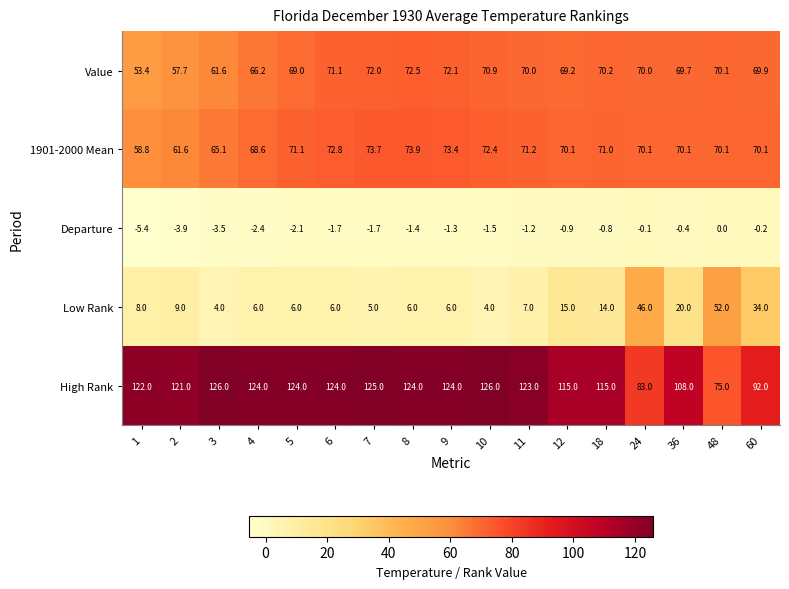

What is the difference between the highest and lowest values at 8?

125.4